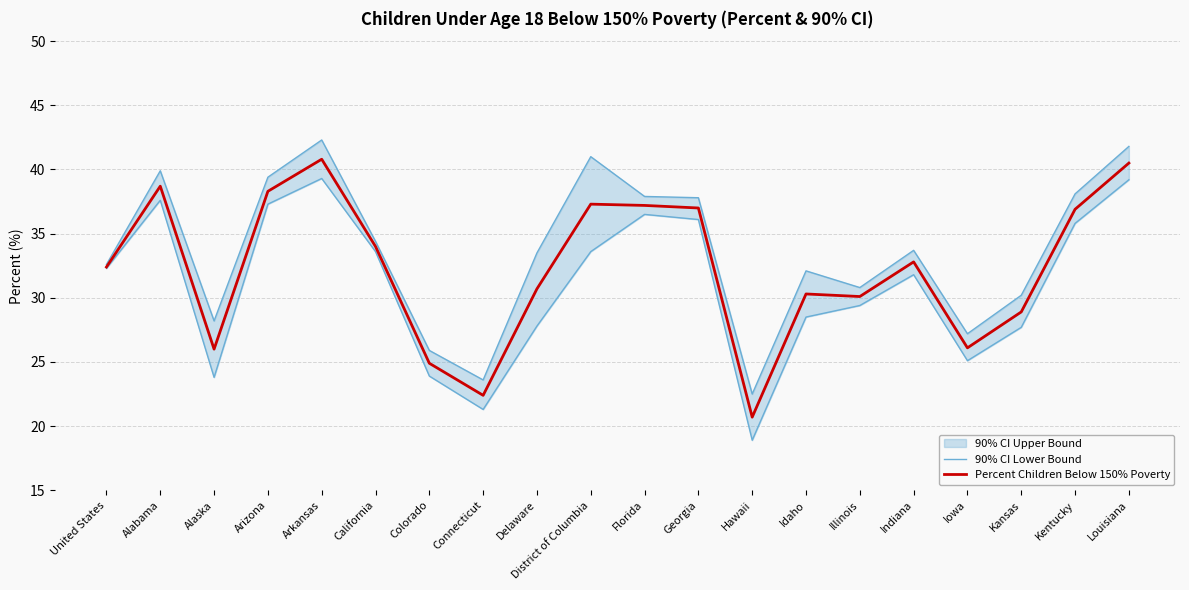

What is the total value across all series at Delaware?

64.2